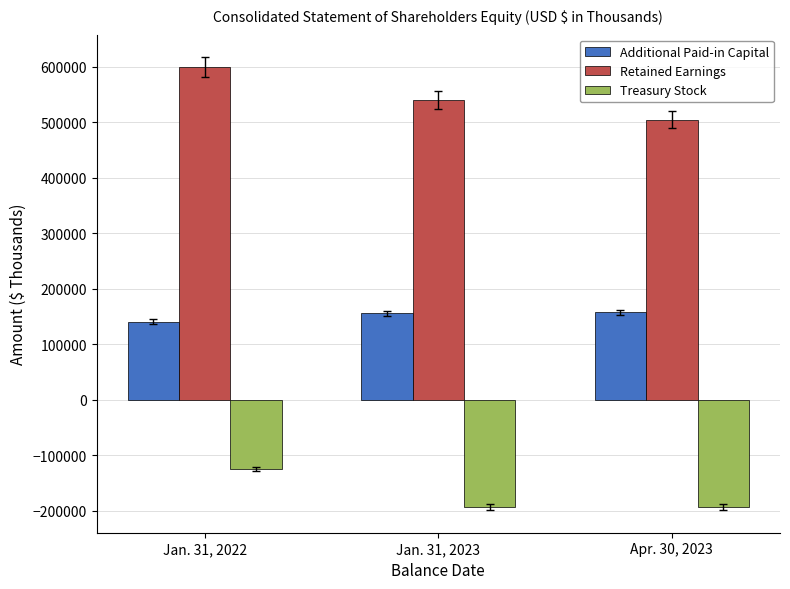

Is the value of Retained Earnings at Jan. 31, 2022 greater than the value of Additional Paid-in Capital at Jan. 31, 2023?

Yes